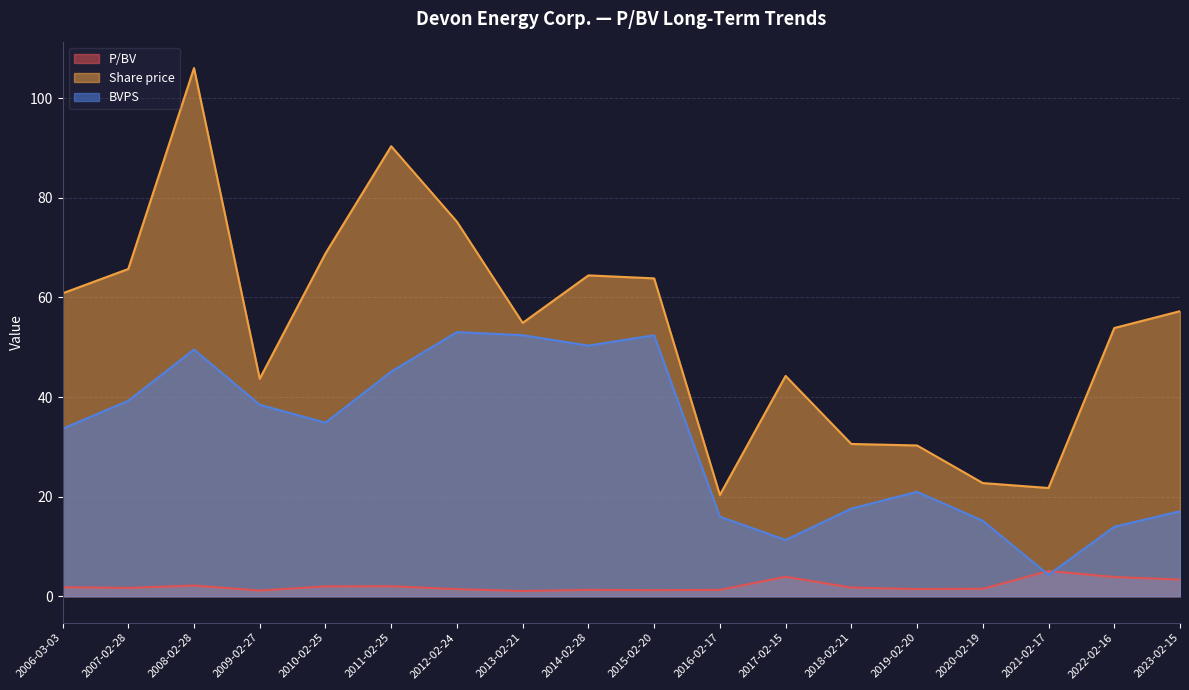

Rank the series by their average value, from highest to lowest.

Share price, BVPS, P/BV